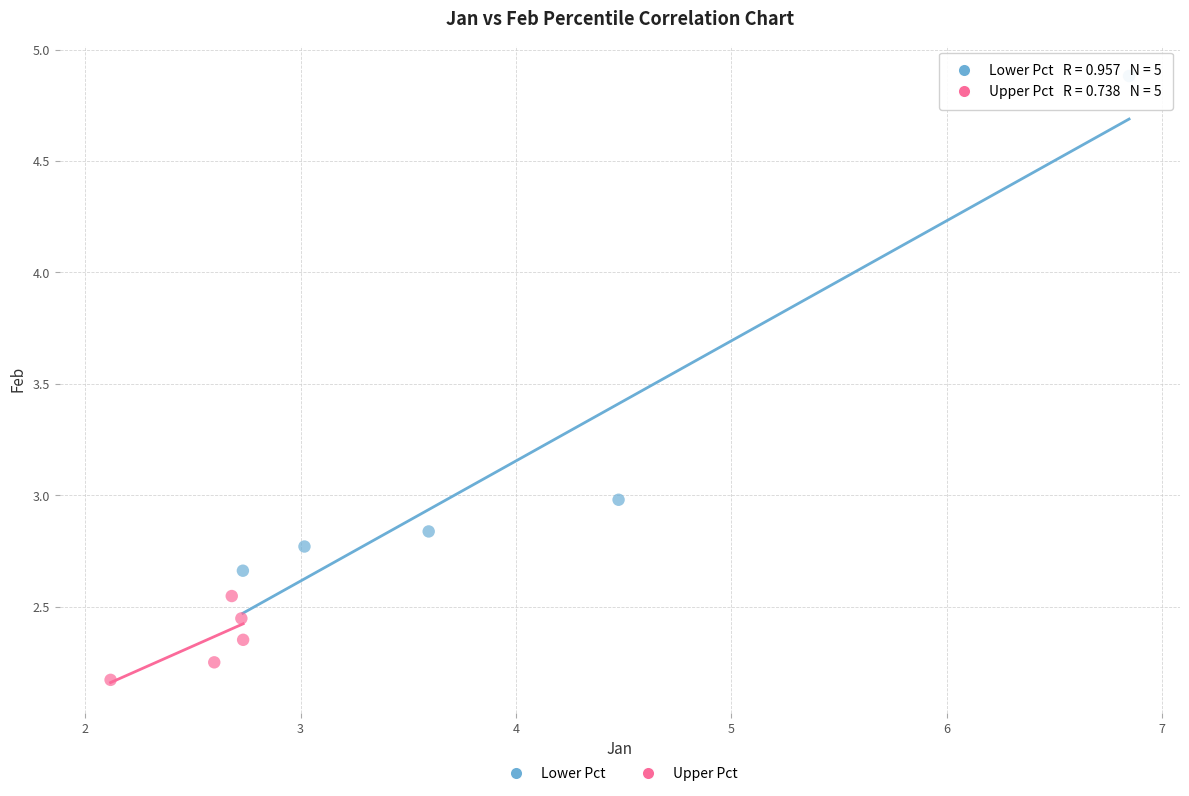

Which series contains the lowest Y value?

Upper Pct